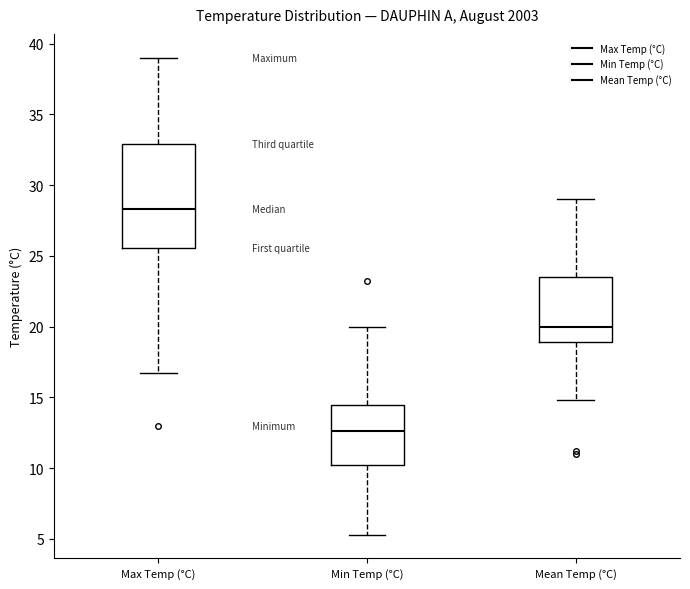

Which box has the lowest median line?

Min Temp (°C)